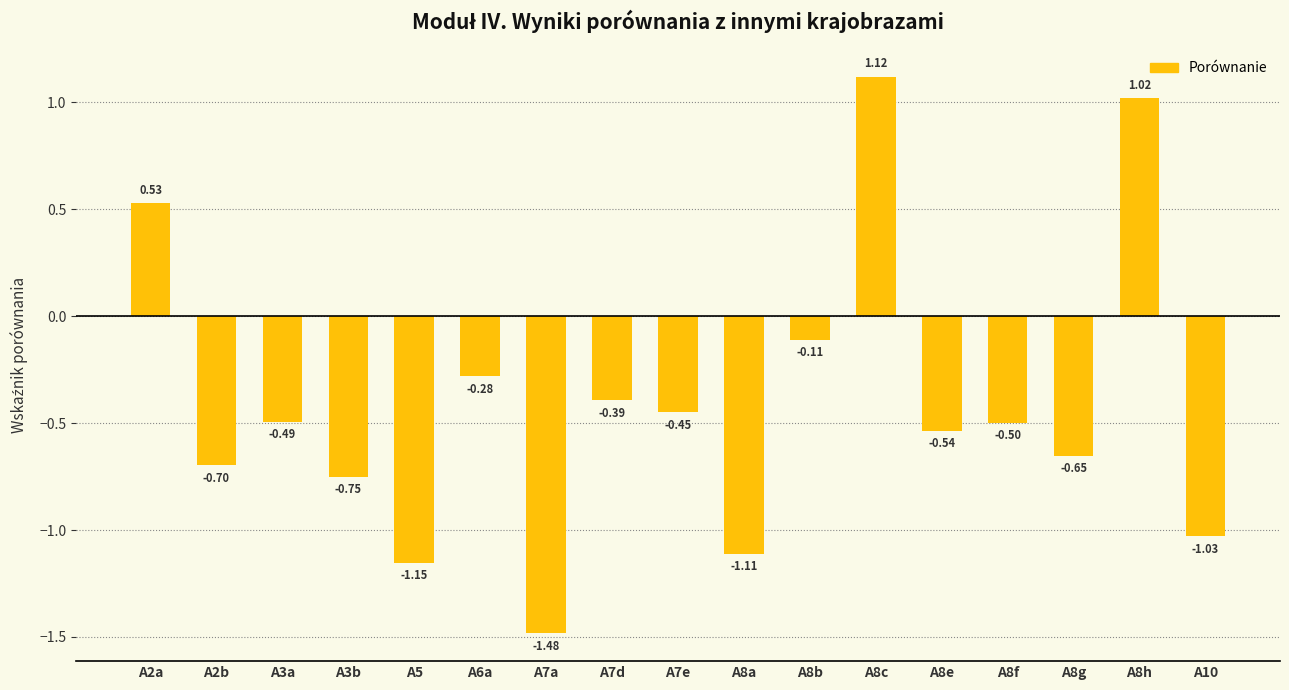

What is the difference between the maximum and minimum values?

2.6